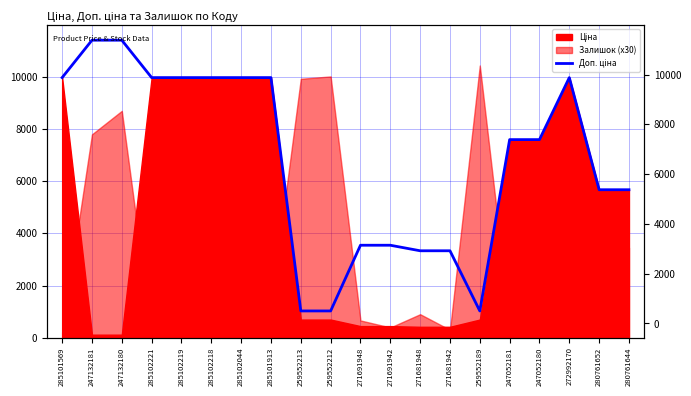

How many data points are less than 7596?

9